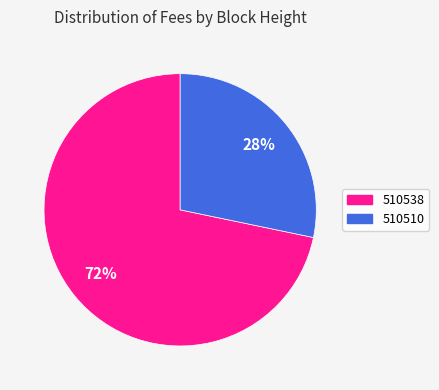

How many slices are in this pie chart?

2